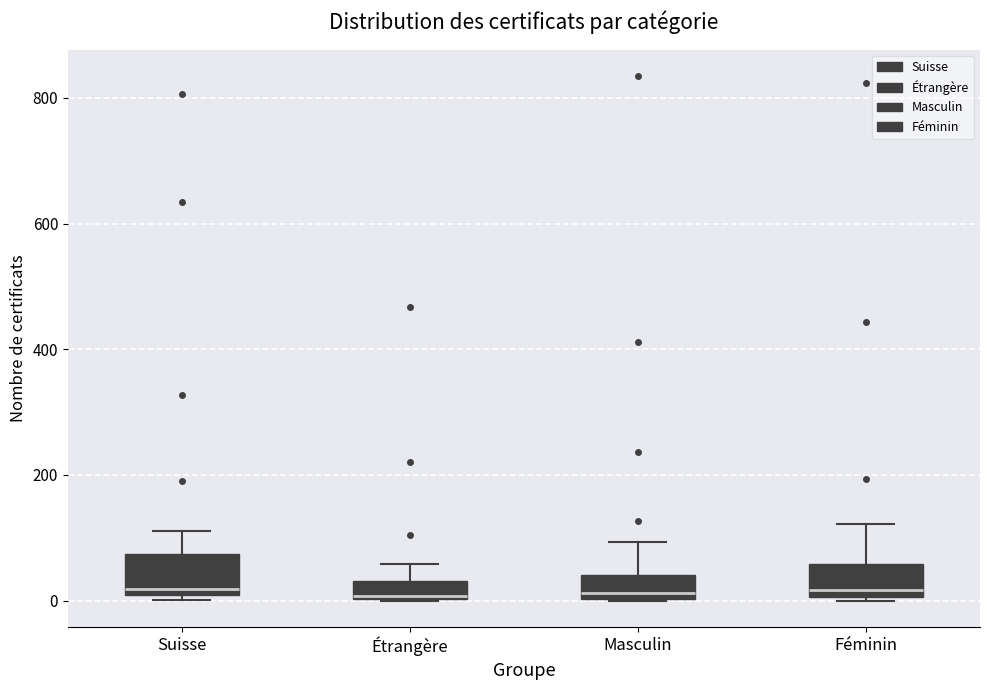

Where does the upper whisker of the box for Suisse end on the y-axis? The values are not printed on the chart, so give them approximately, as read against the axis.

120